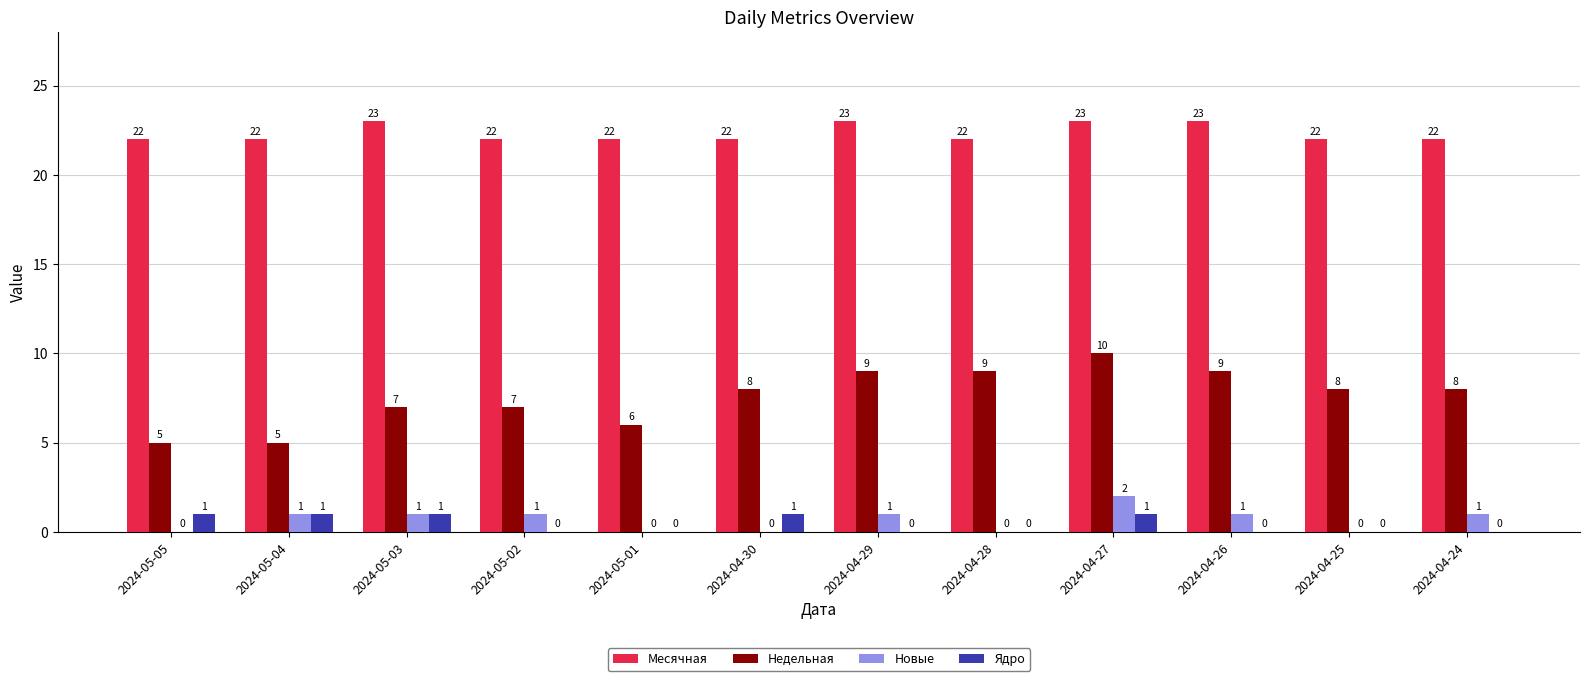

At which category is the sum across all series the highest?

2024-04-27